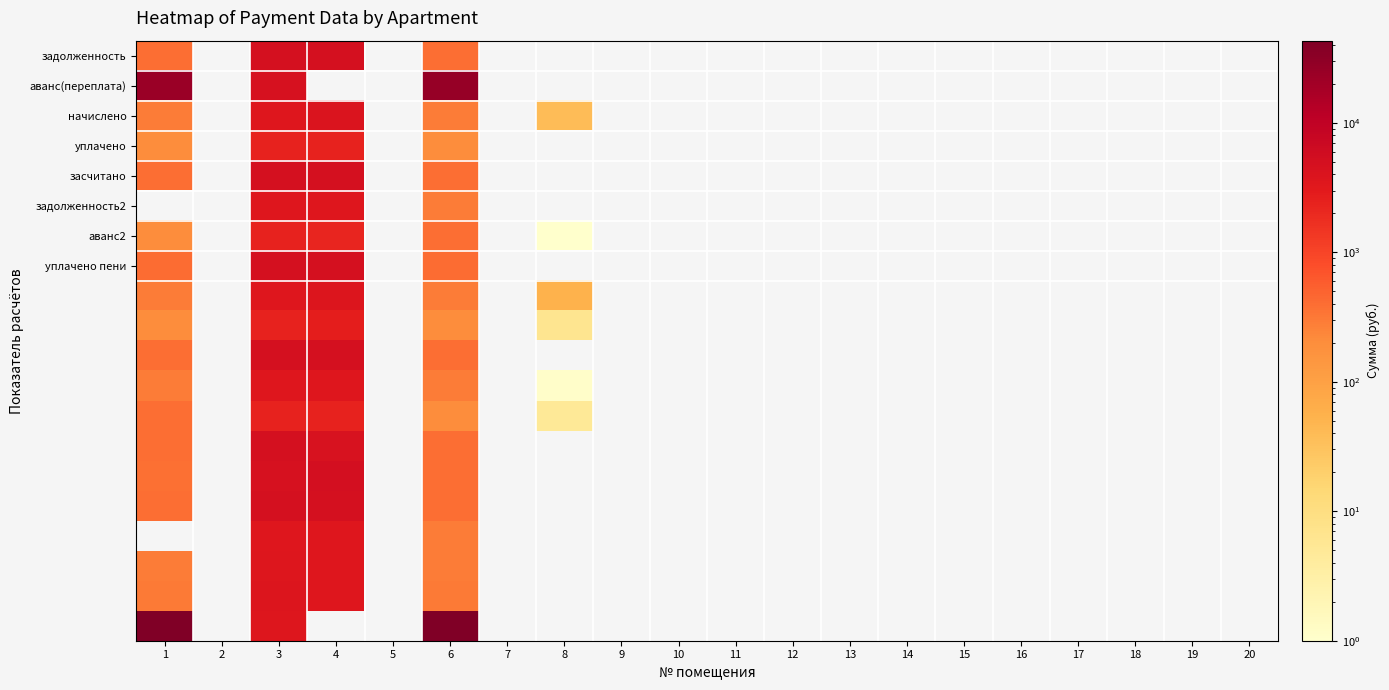

Count the number of categories in the chart.

8